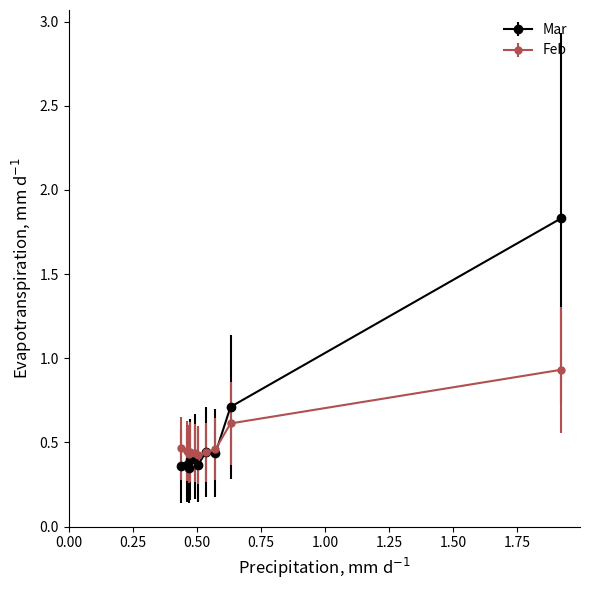

Which series has the largest range (max minus min)?

Mar